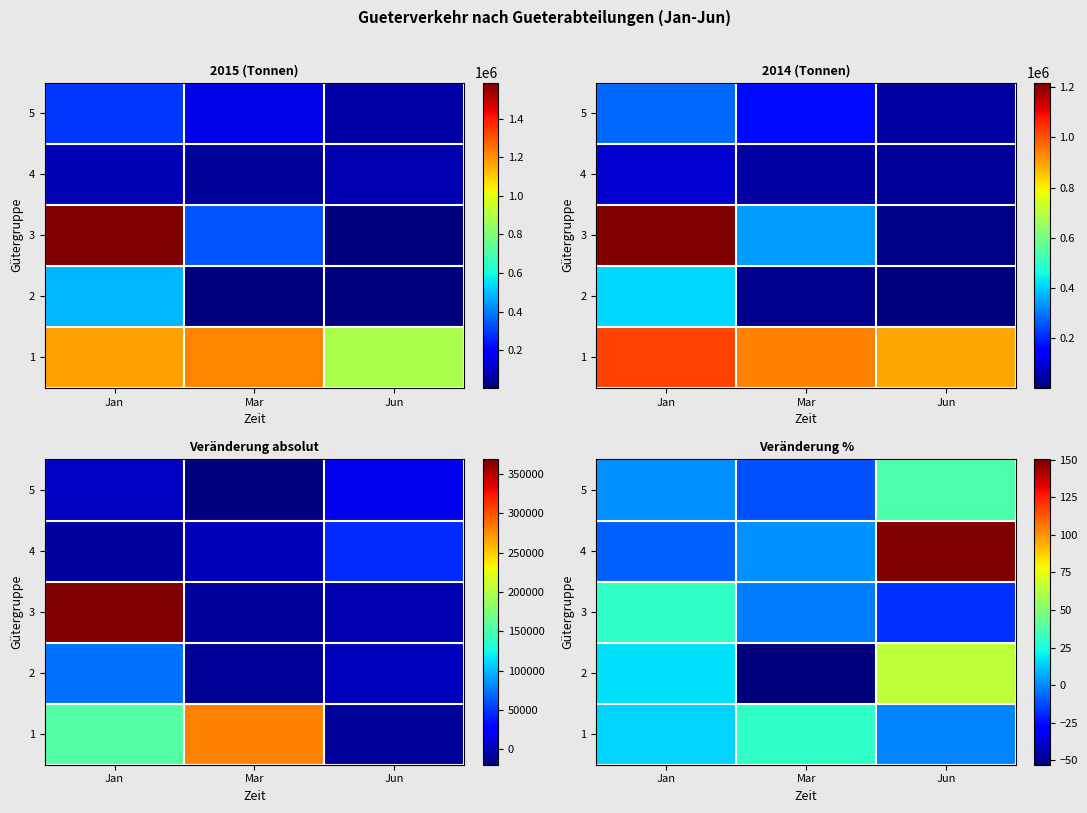

What is the maximum value for 2?

64.8